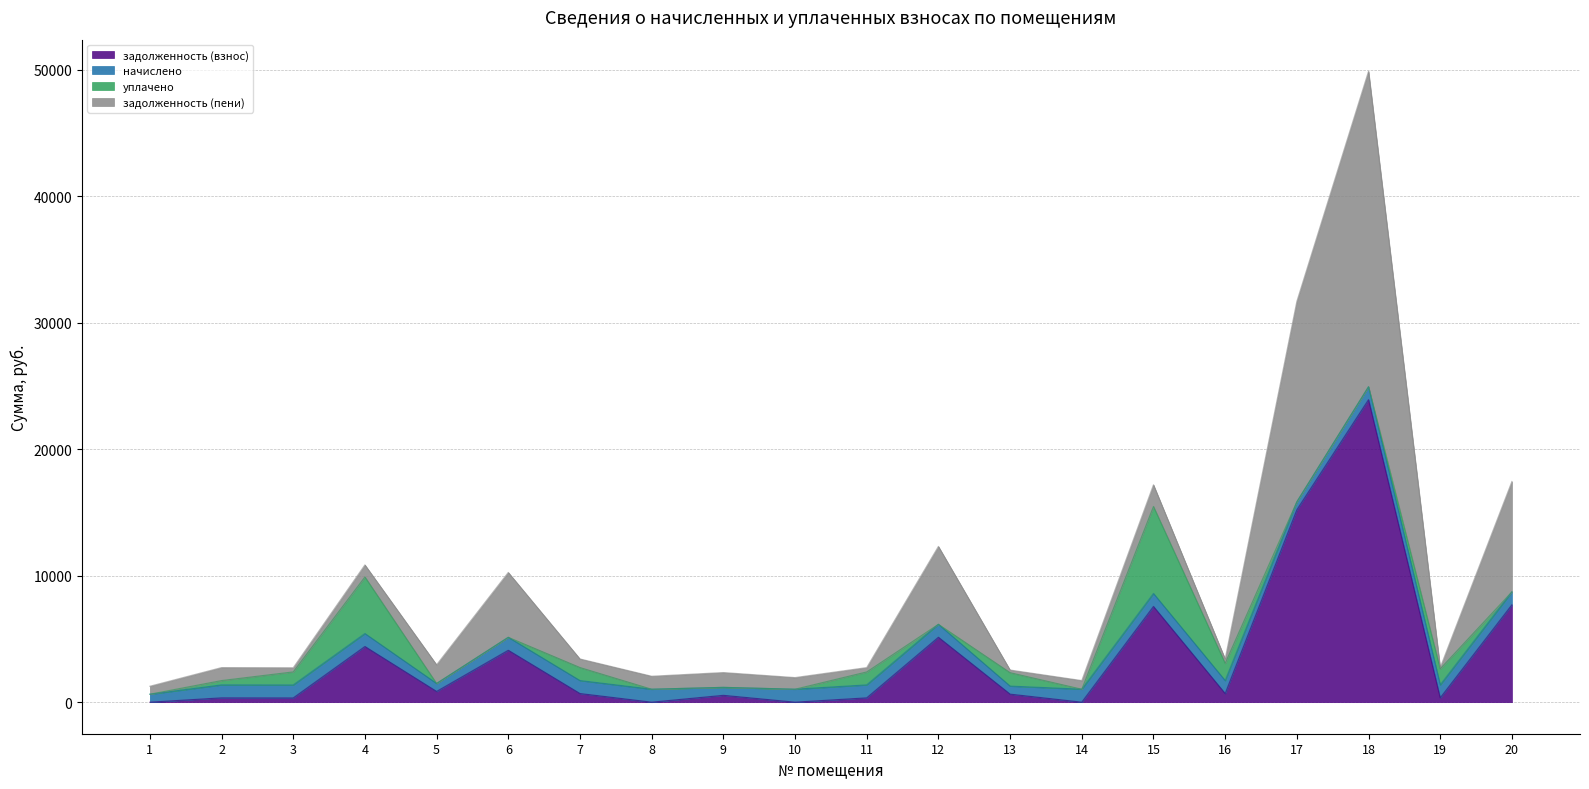

At which category is the sum across all series the highest?

18